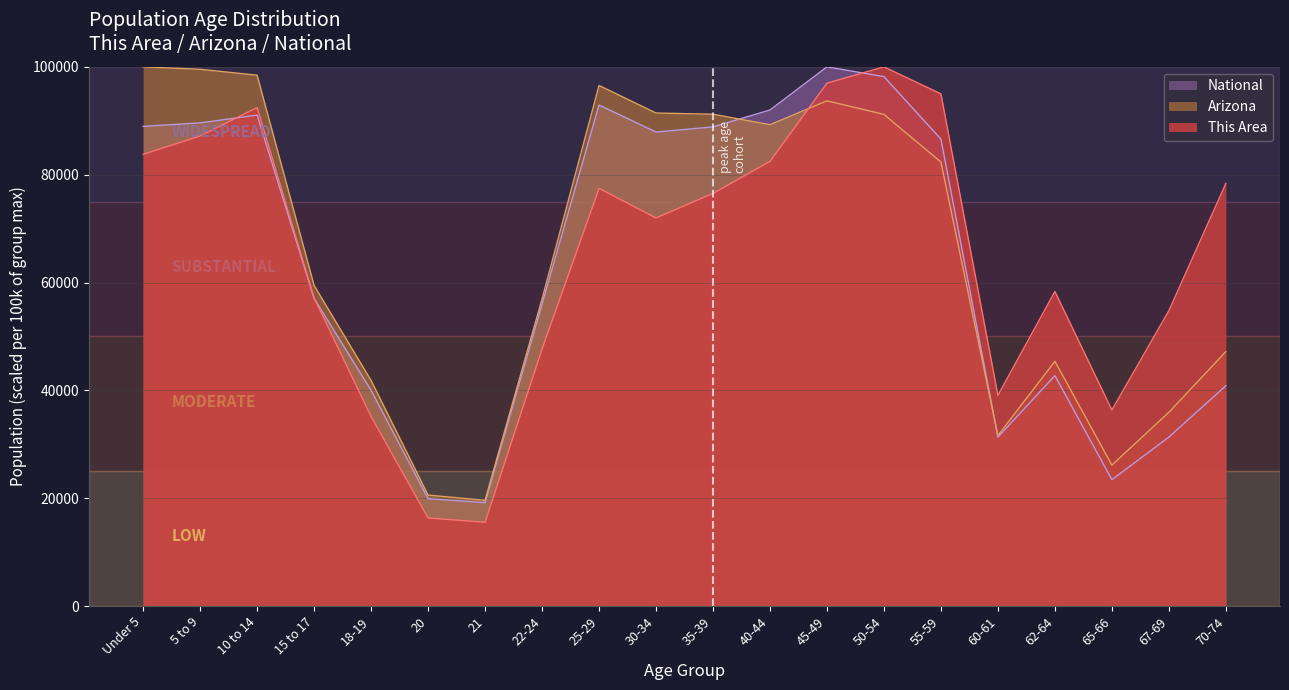

What is the total value across all series at 10 to 14?

281963.8